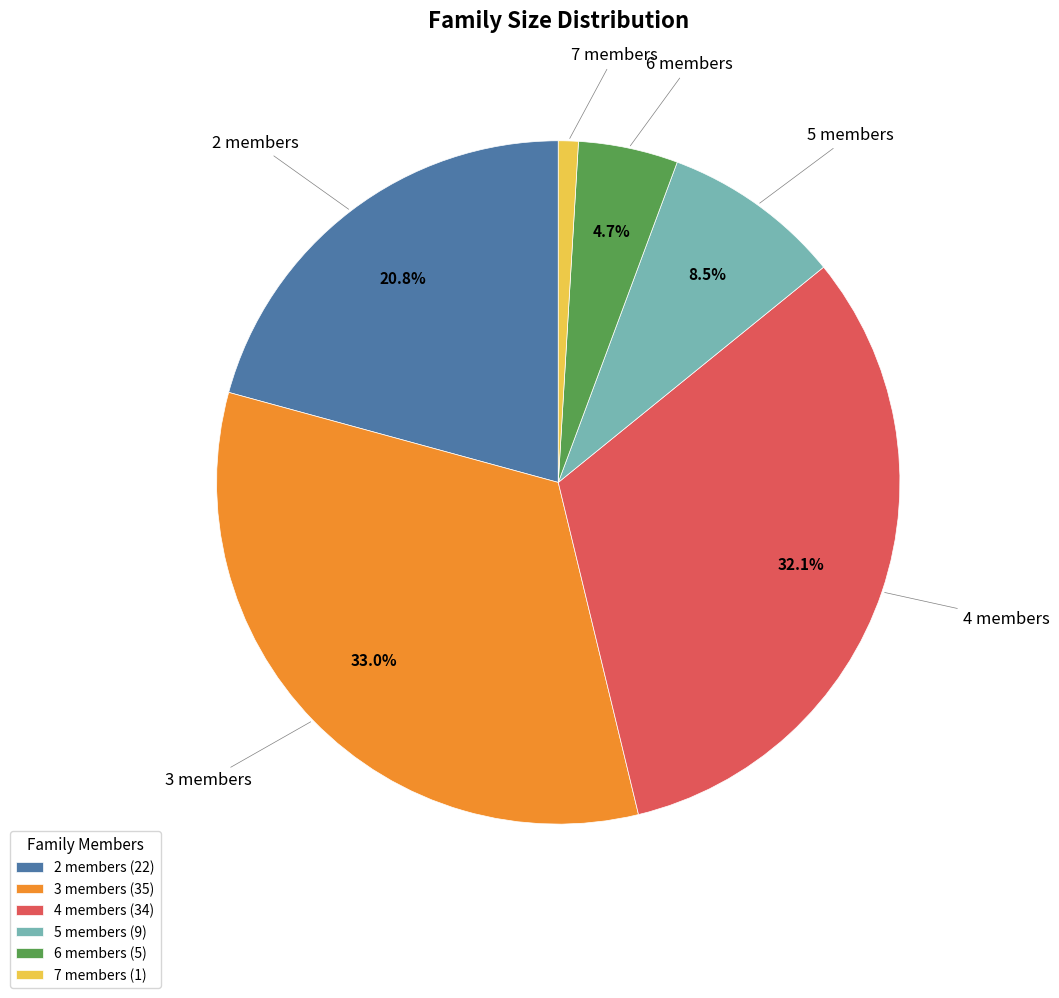

Is there any slice that represents more than half of the pie?

No